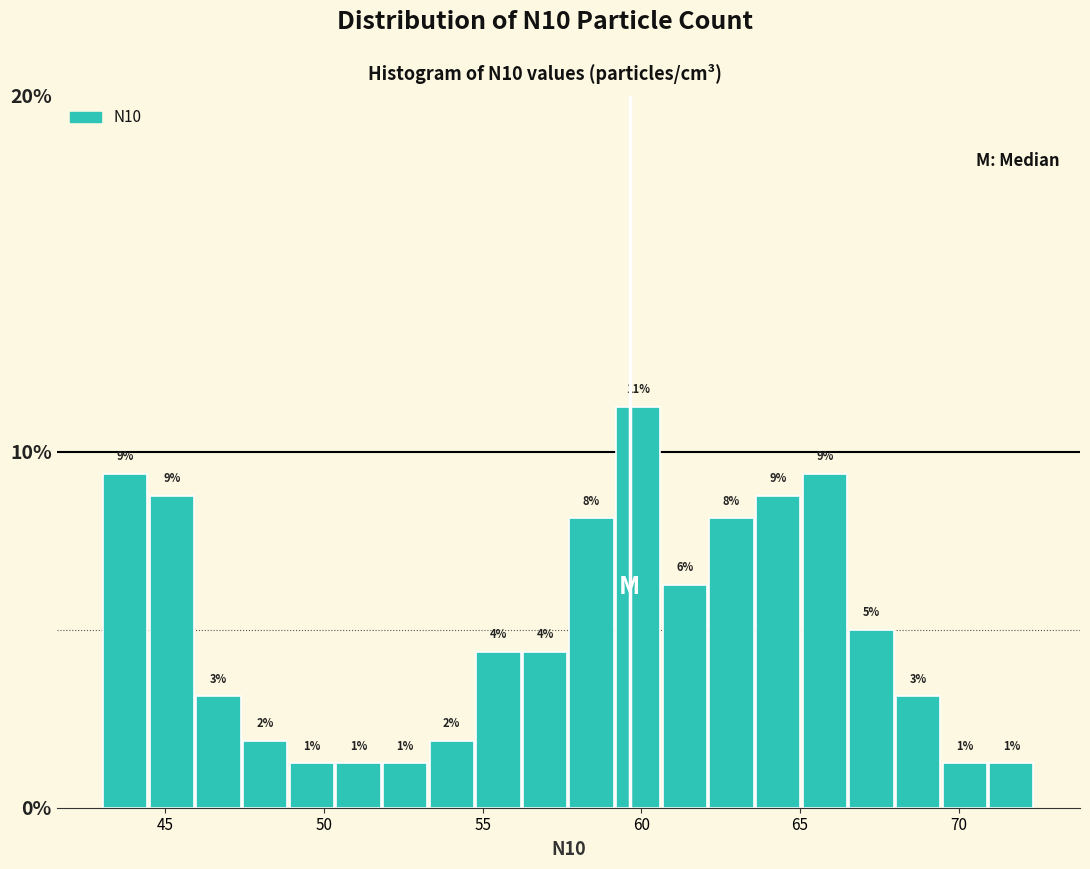

Read against the x-axis, roughly where is the centre of the tallest bar?

60.0